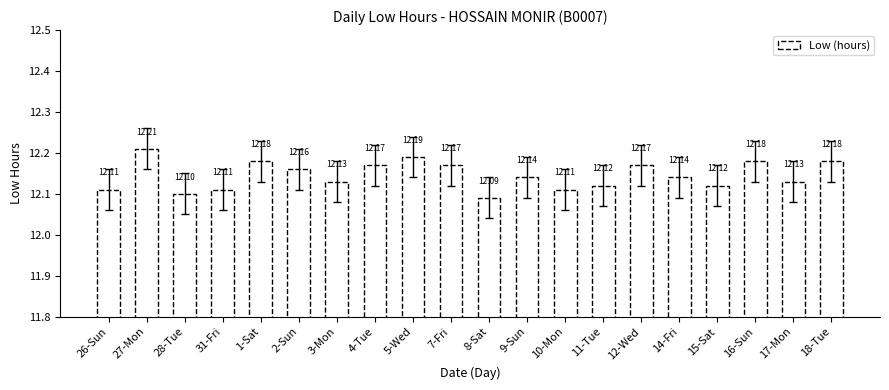

What is the ratio of the value at 1-Sat to the value at 8-Sat?

1.0